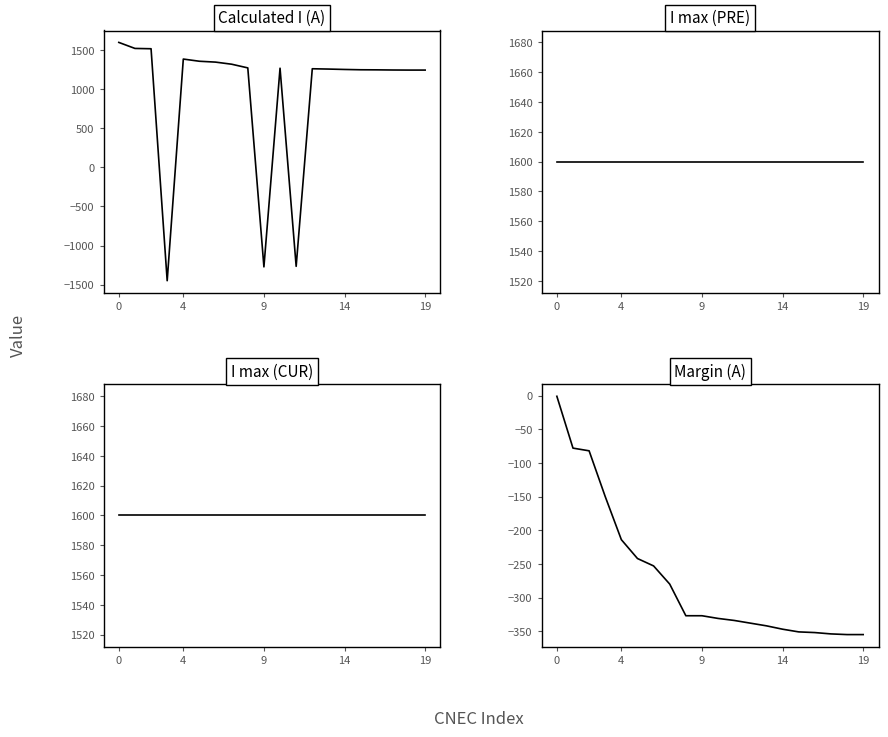

List the series in order of their peak value, highest first.

I max (PRE), I max (CUR), Calculated I (A), Margin (A)